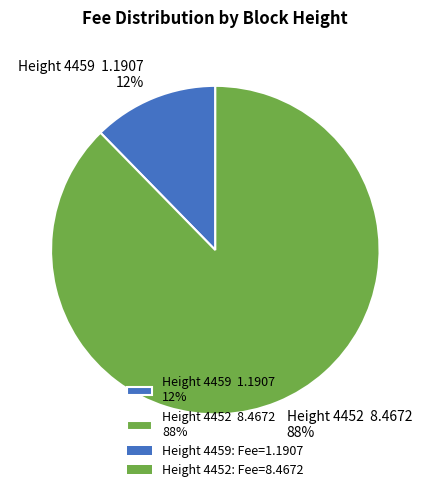

Which slice is the smallest?

Height 4459 1.1907 12%